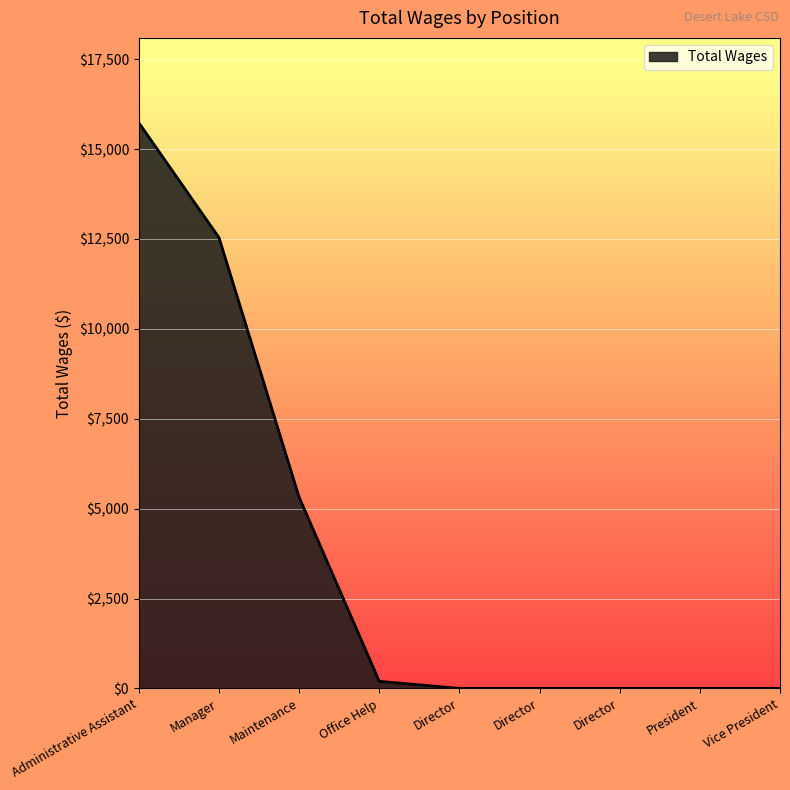

Is this an area chart (filled region under the line)?

Yes